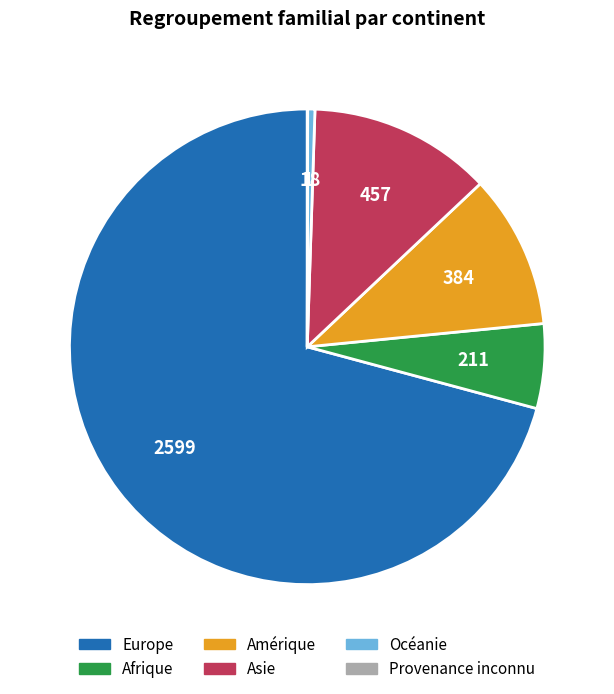

Does Europe account for over 50% of the chart?

Yes